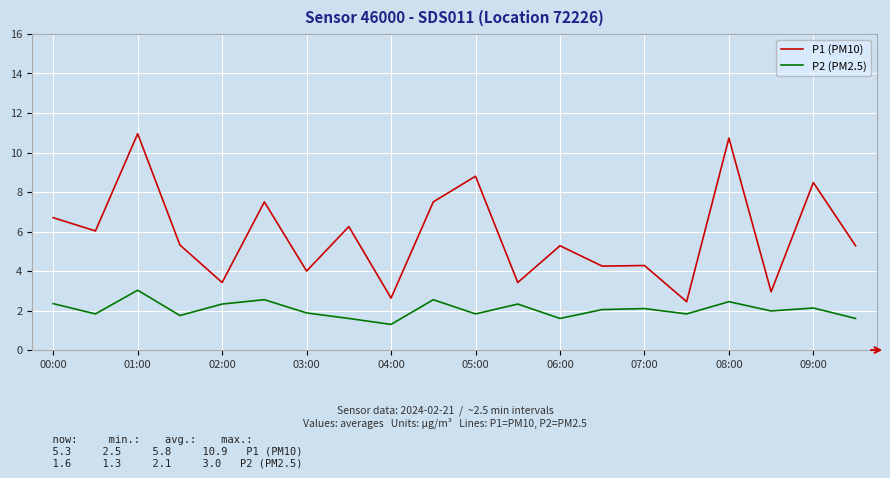

True or false: P2 (PM2.5) and P1 (PM10) intersect in this chart.

False